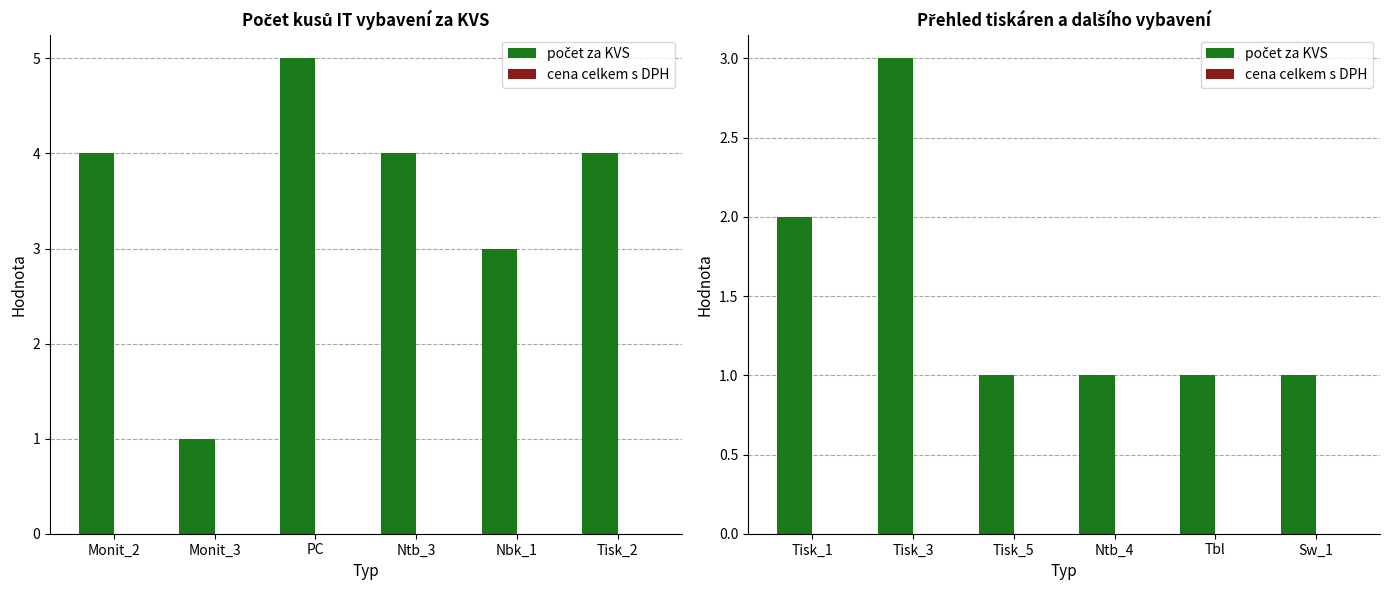

How many groups of bars are there?

6